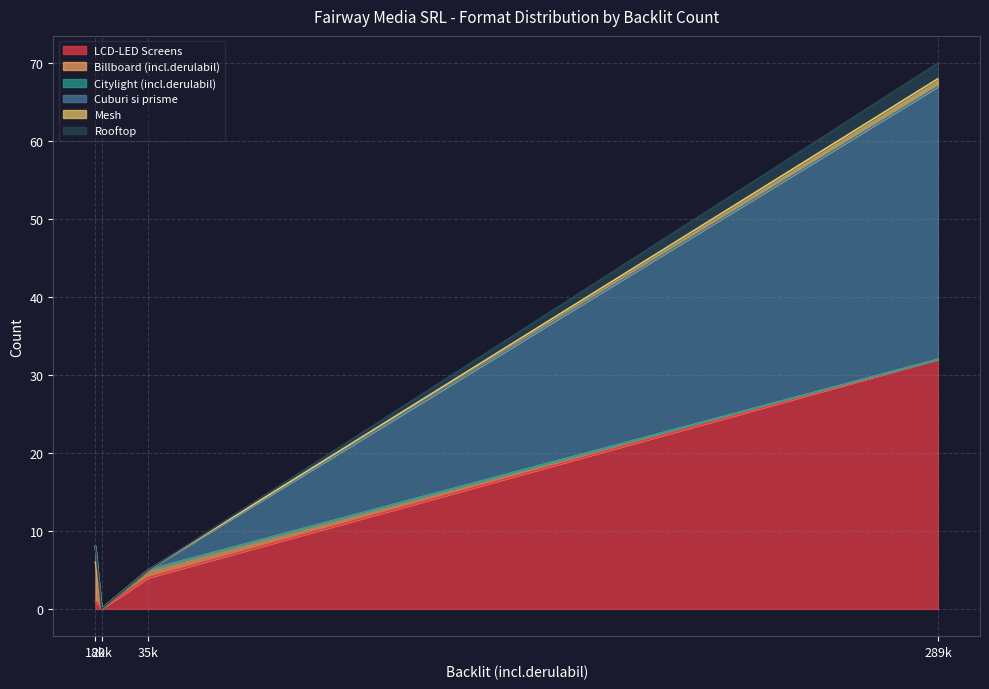

What is the highest value of the LCD-LED Screens series?

32